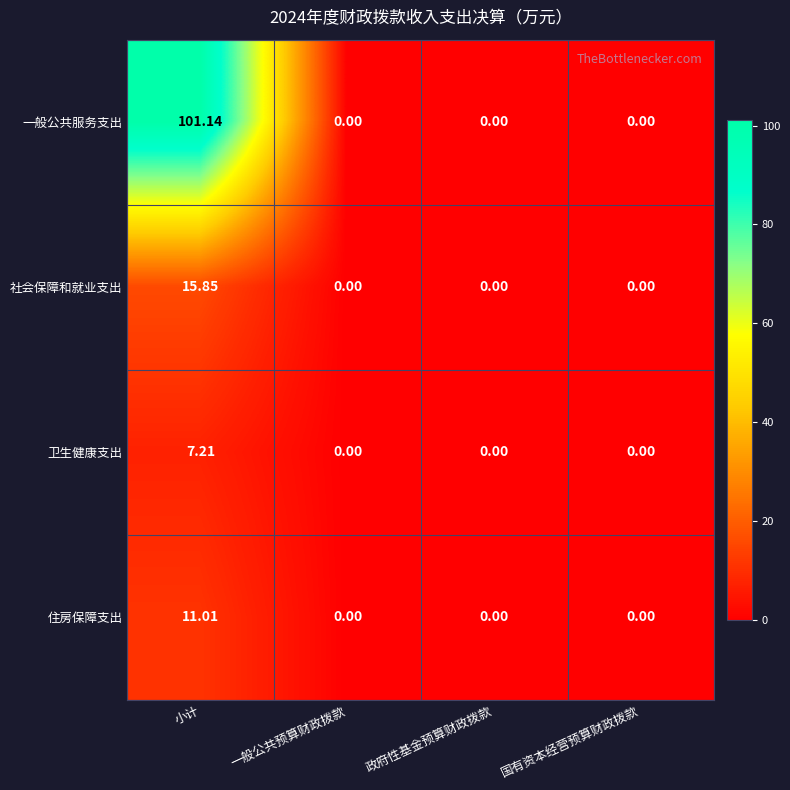

Which series has the widest spread of values?

一般公共服务支出